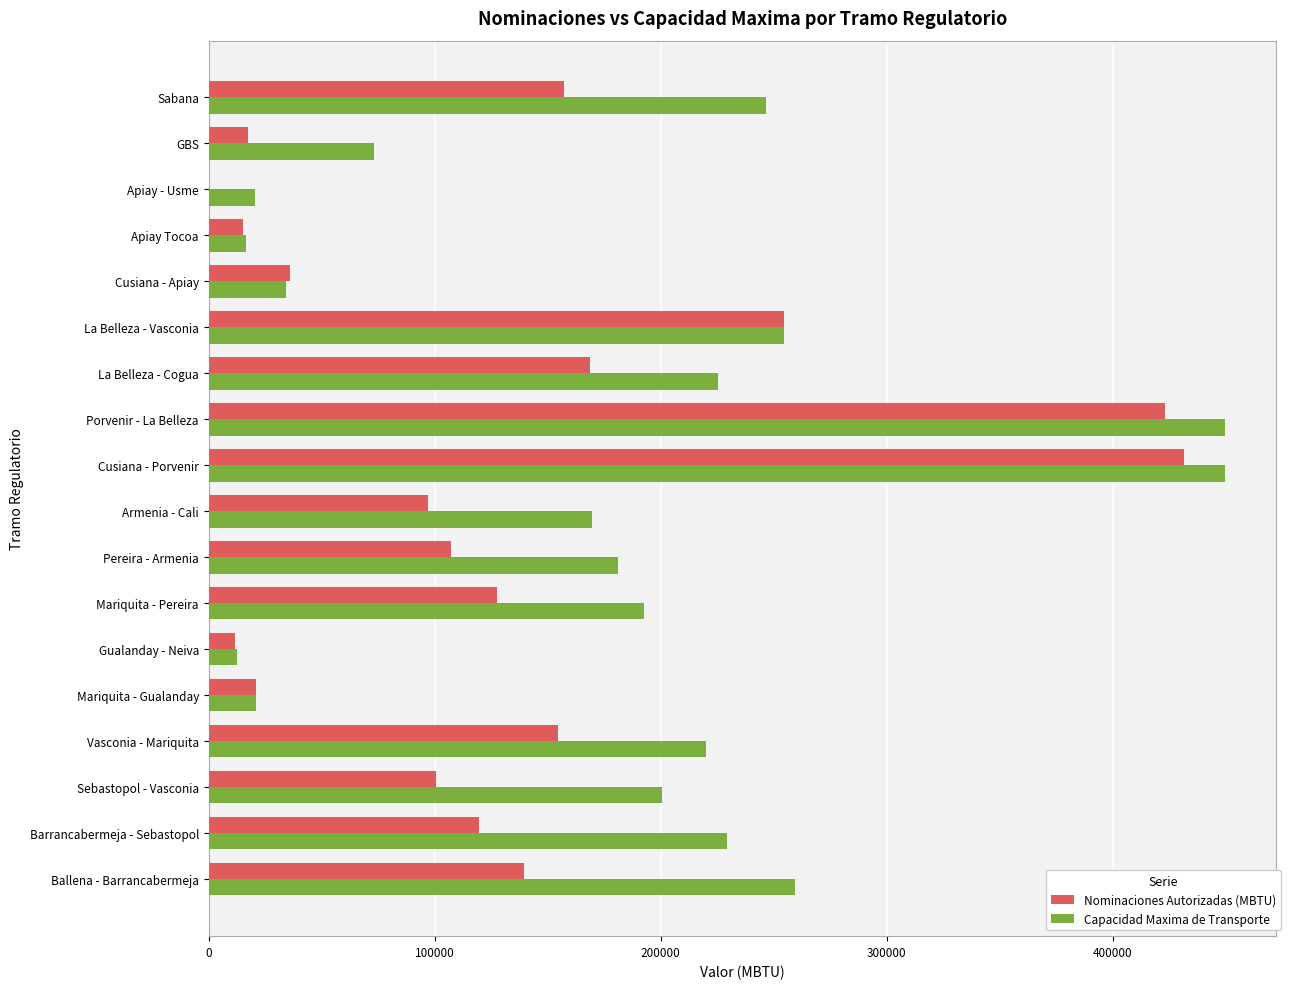

True or false: Capacidad Maxima de Transporte has a value of 255033.8 at Porvenir - La Belleza.

False